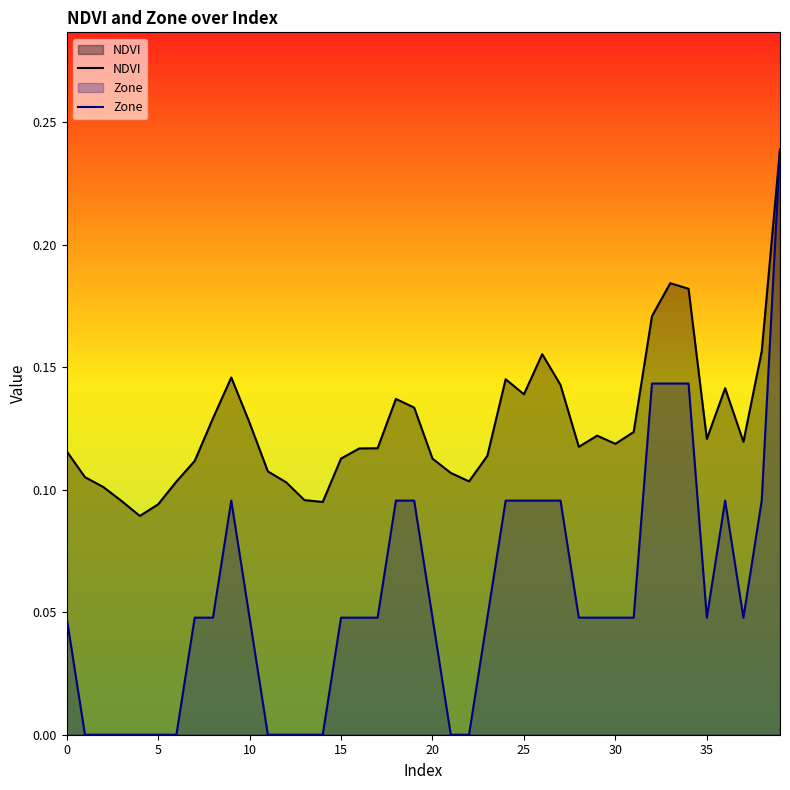

What is the label of the 11th point from the right?

29